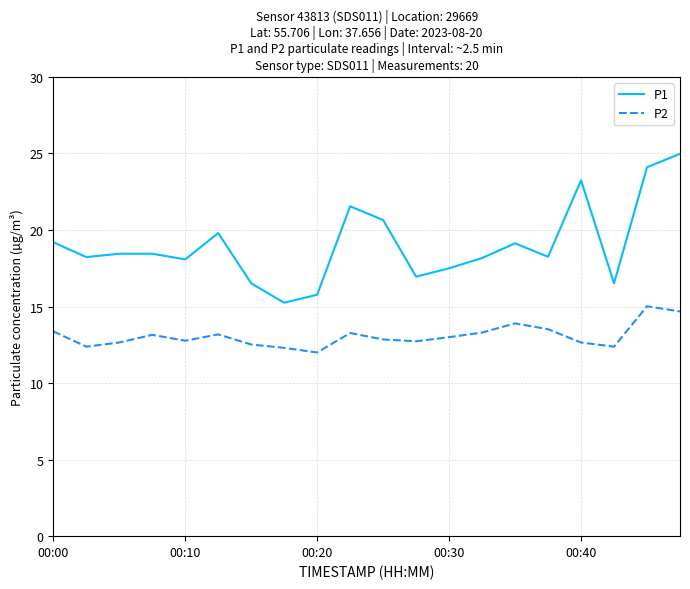

List the series in order of their overall mean, highest first.

P1, P2